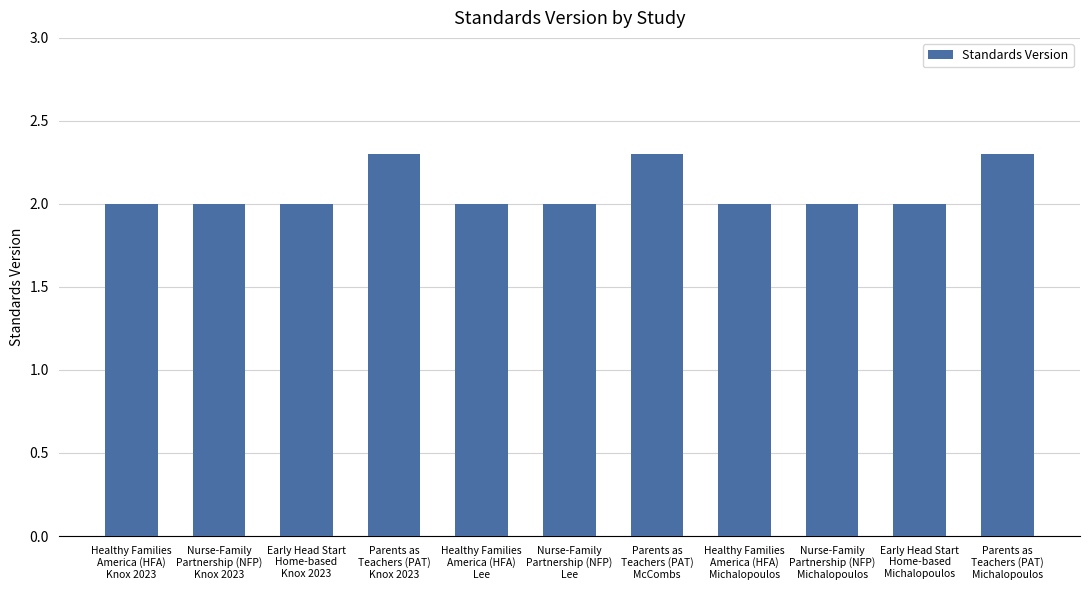

True or false: the data shows 2.3 at Parents as
Teachers (PAT)
Knox 2023.

True